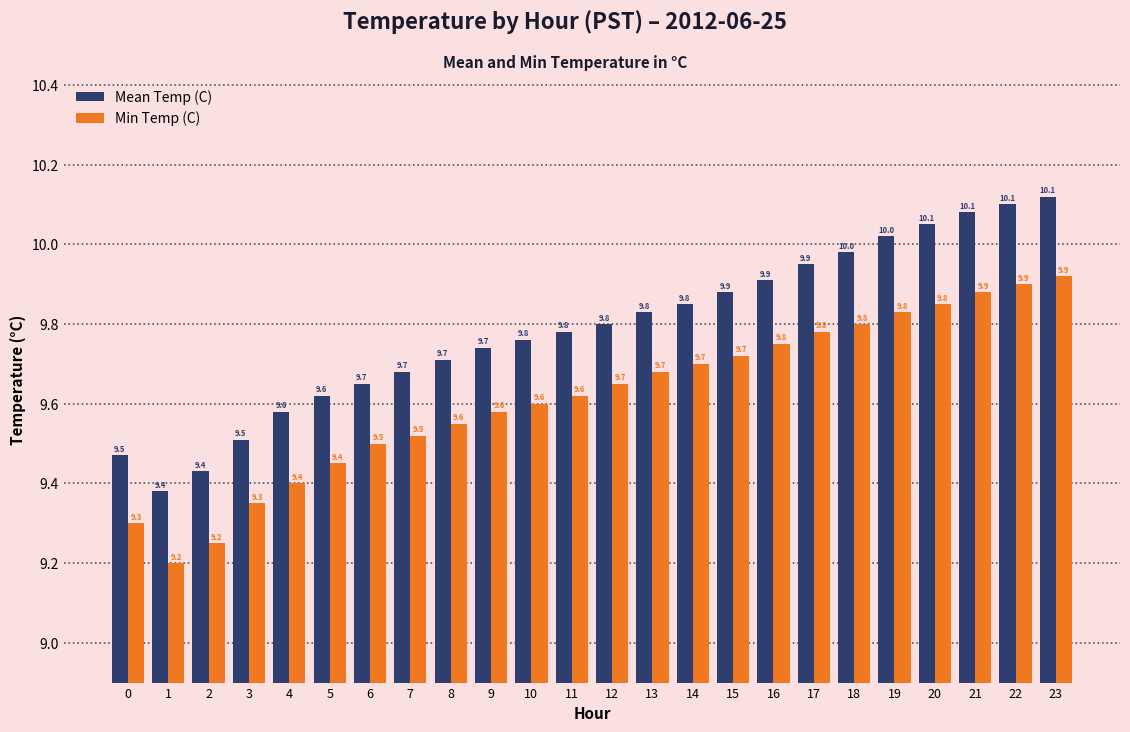

Does the chart contain any negative values?

No